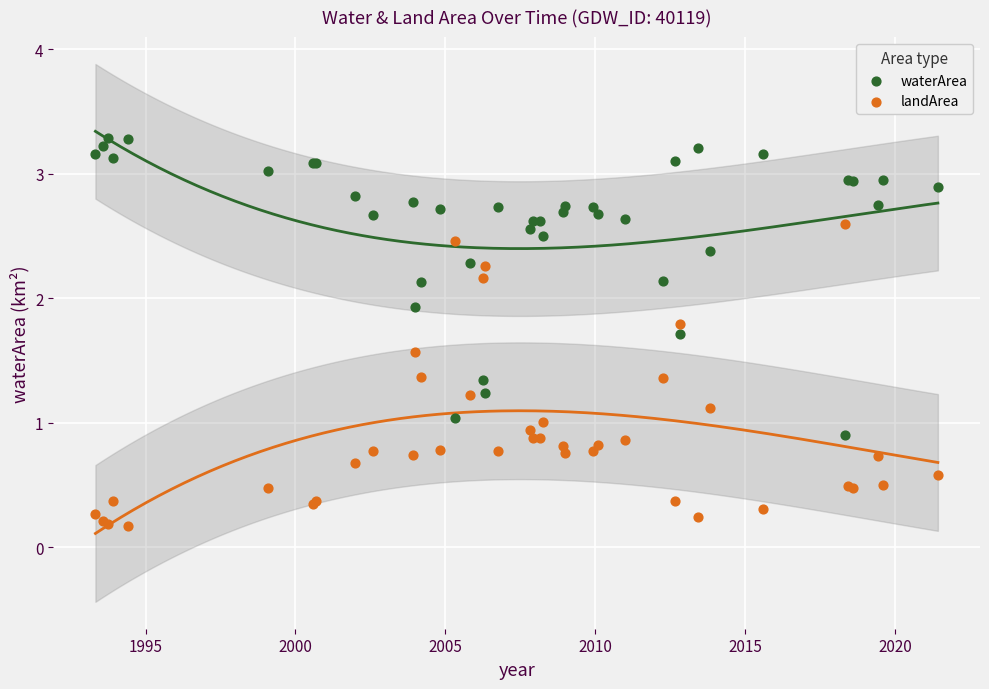

Which series contains the highest Y value?

waterArea